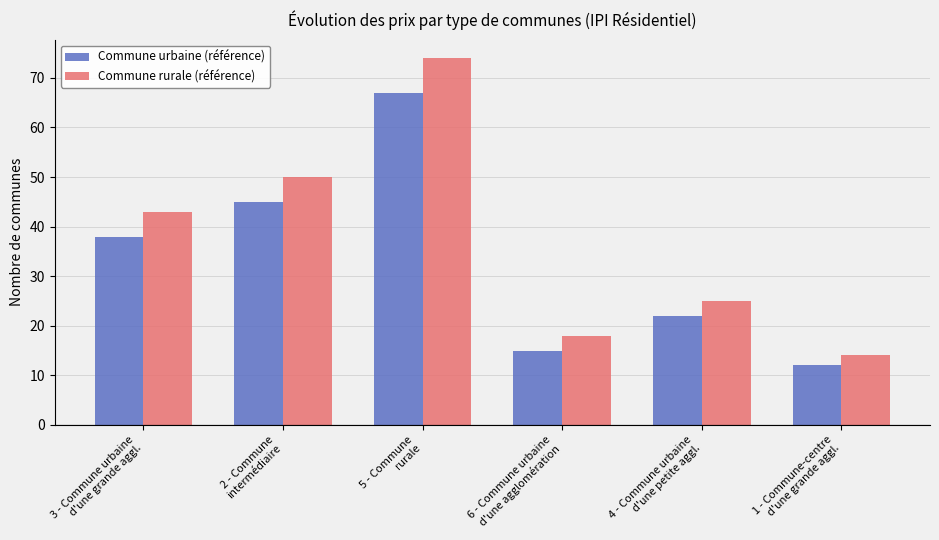

What is the average value of the Commune rurale (référence) series?

37